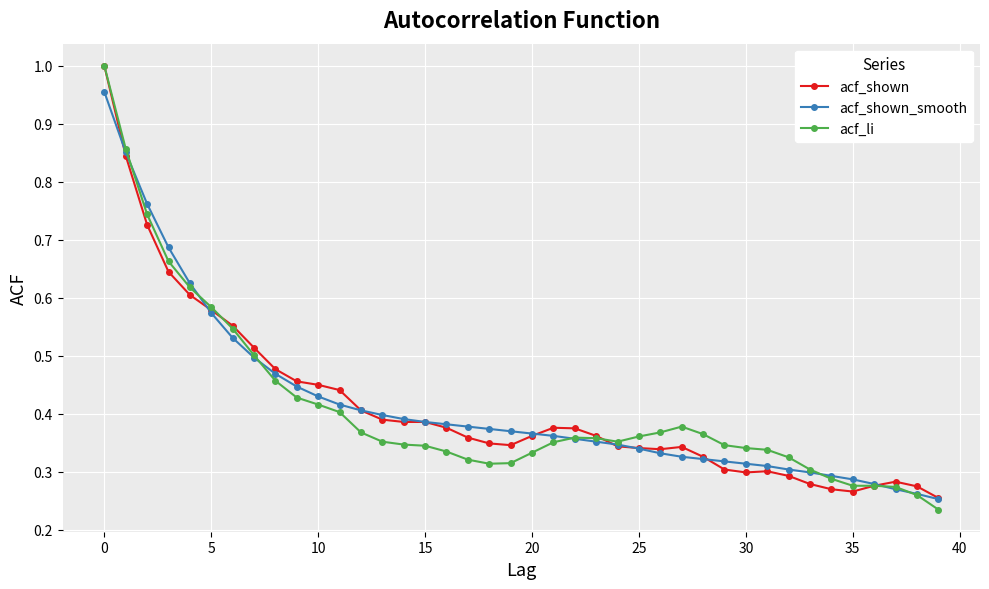

True or false: acf_shown has more than 2 interior local peaks.

True